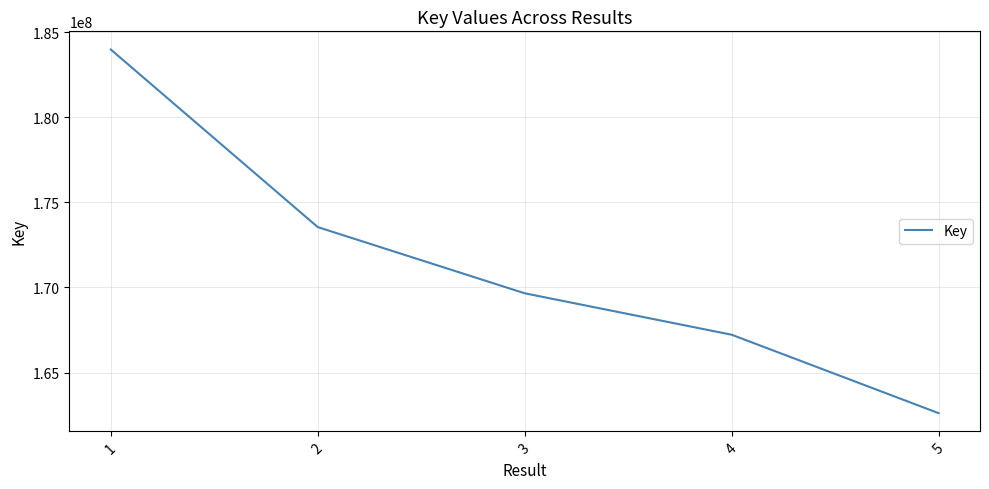

True or false: the data shows 233001926 at 3.

False